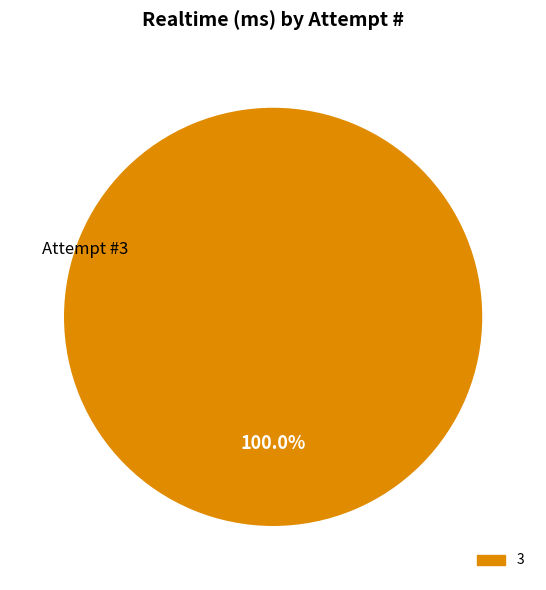

How many segments does this pie chart have?

1